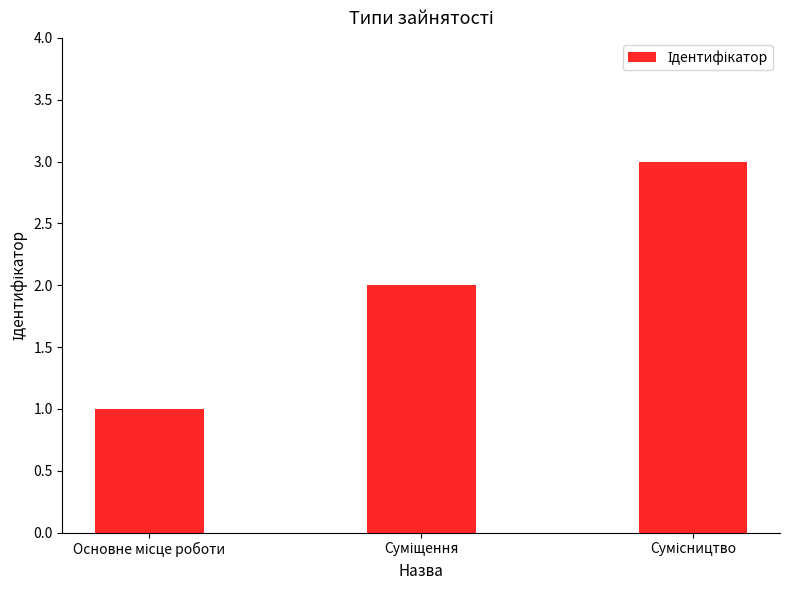

What is the maximum value shown in the chart?

3